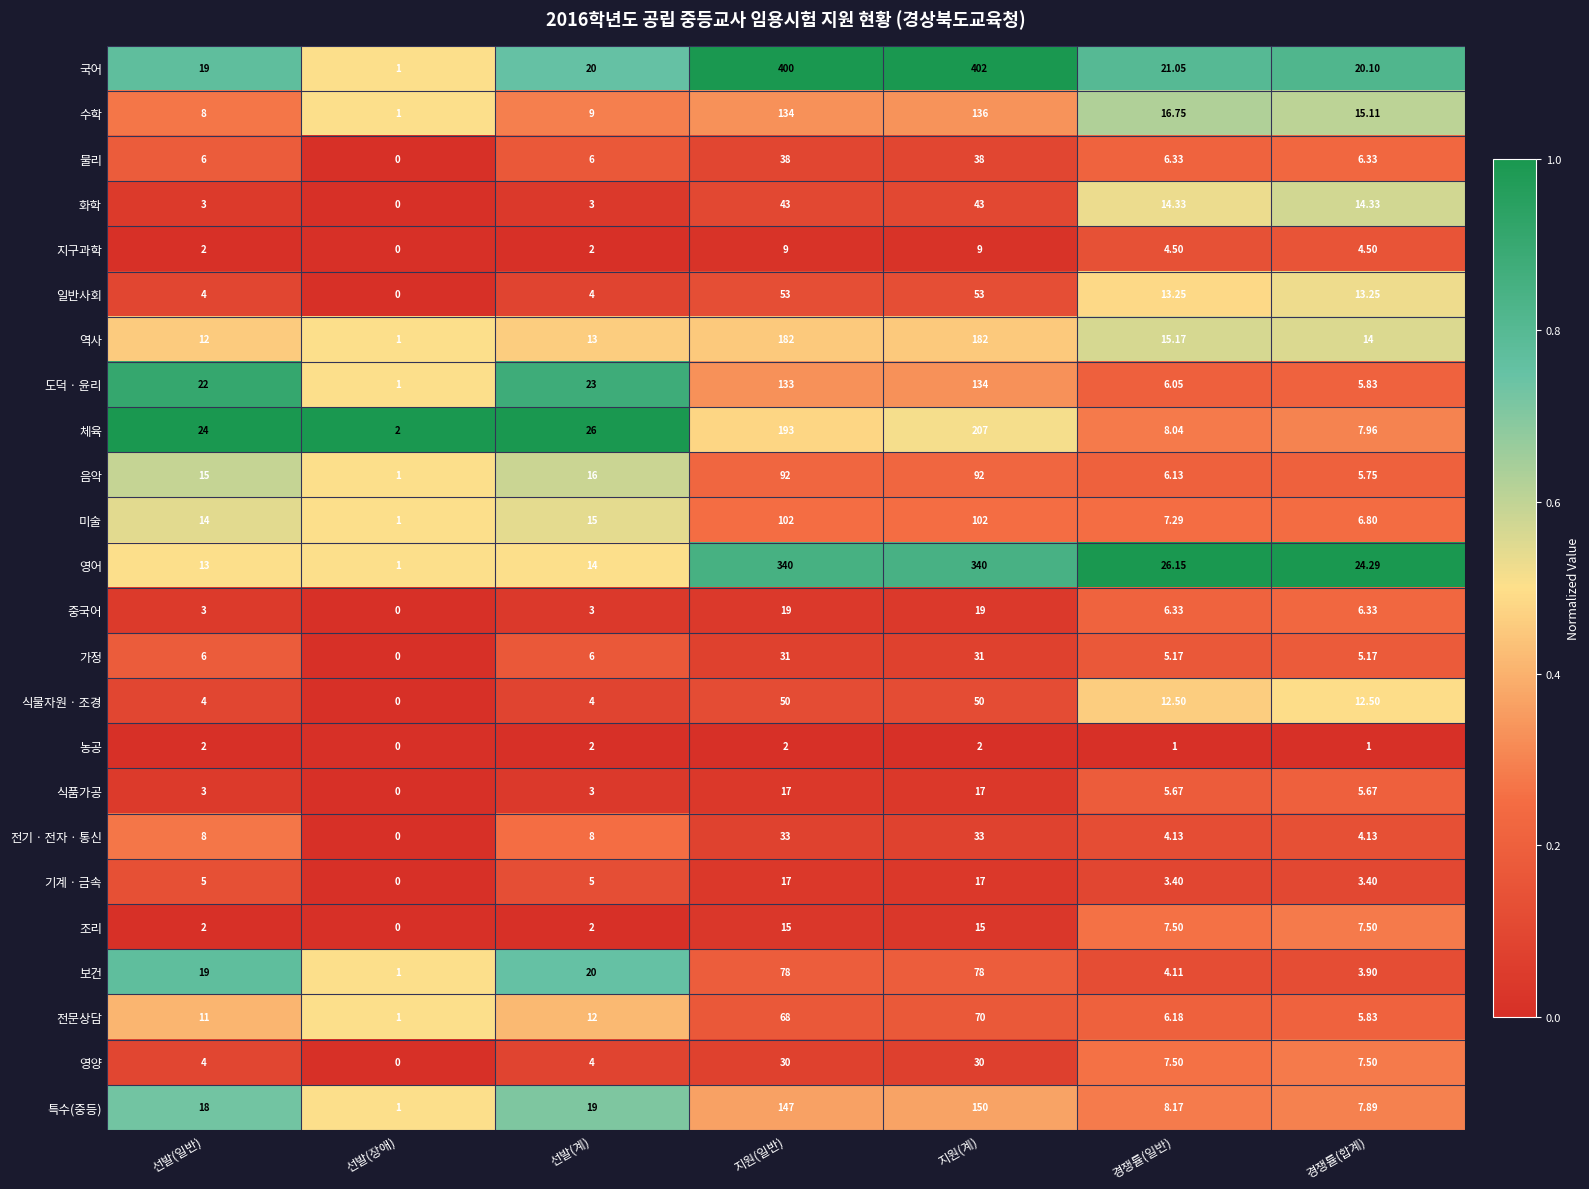

Where does the 영어 series first go above 24?

지원(일반)